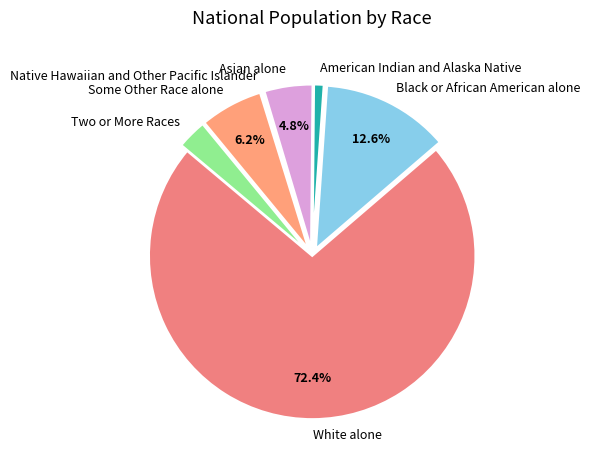

What is the ratio of the value at American Indian and Alaska Native to the value at Two or More Races?

0.3